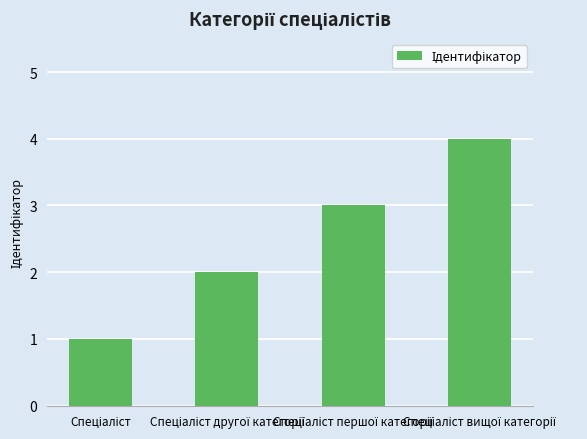

What is the difference between the maximum and minimum values?

3